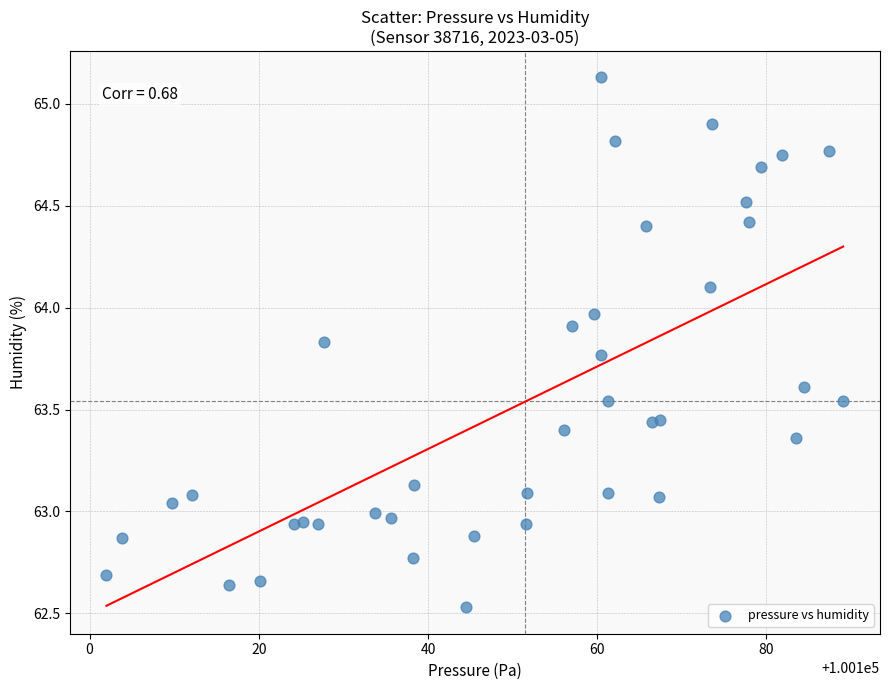

What is the range of X values (max minus min)?

87.1